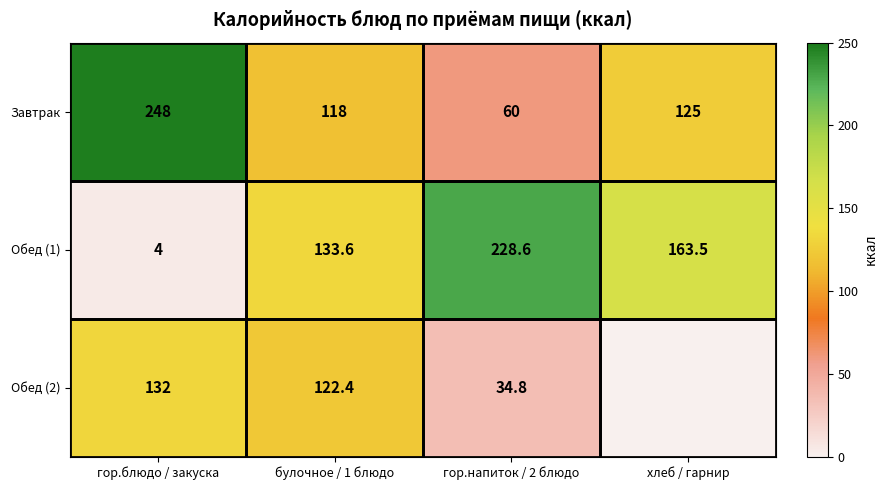

What is the difference between the highest and lowest values at булочное / 1 блюдо?

15.6